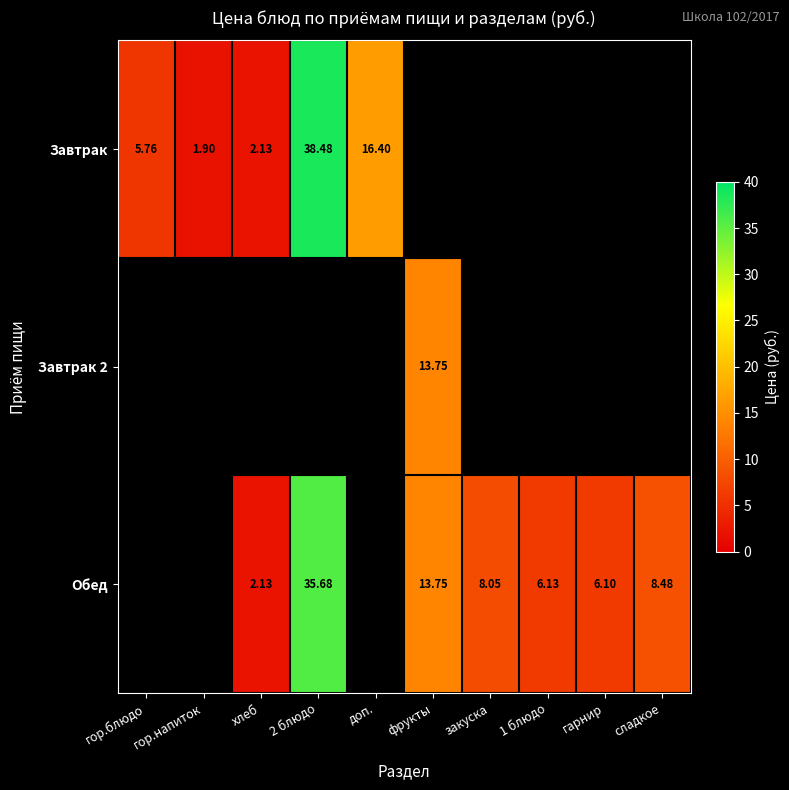

What is the highest value of the Завтрак series?

38.5